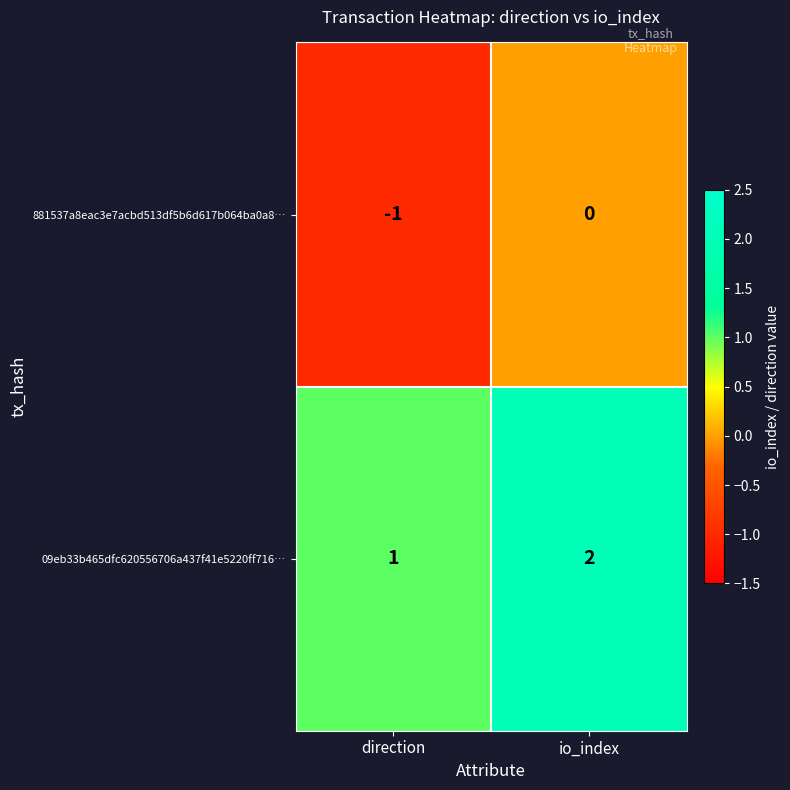

Which label corresponds to the largest value in the chart?

io_index